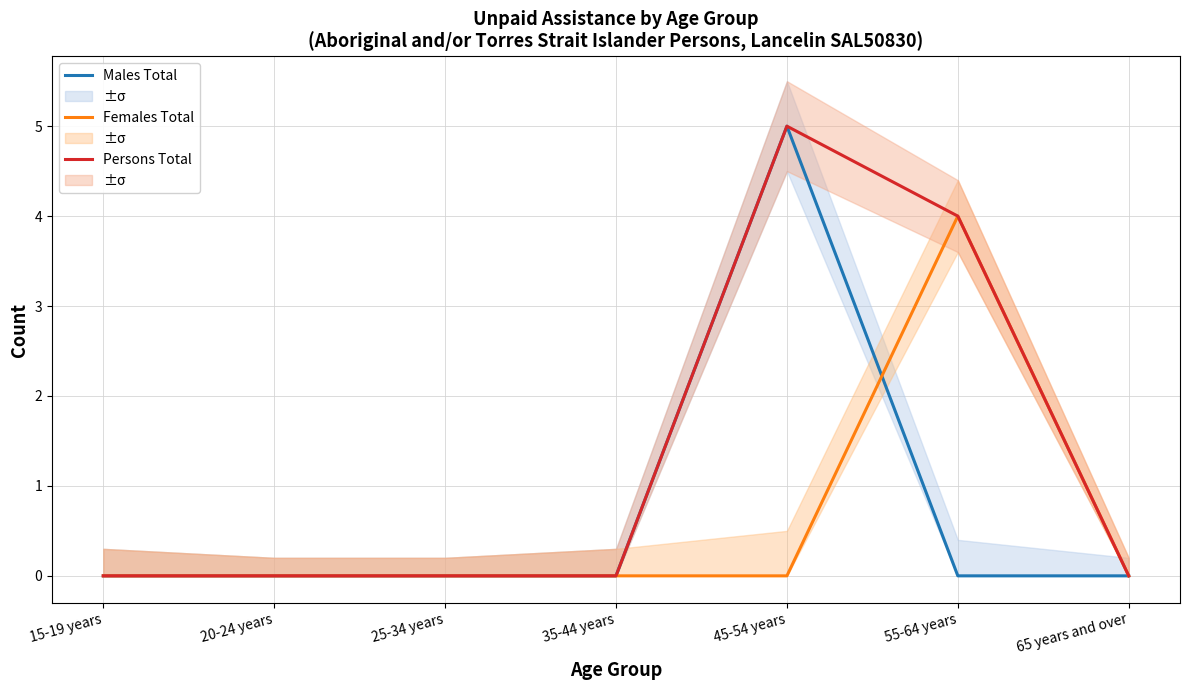

Rank the series by their average value, from lowest to highest.

Females Total, Males Total, Persons Total